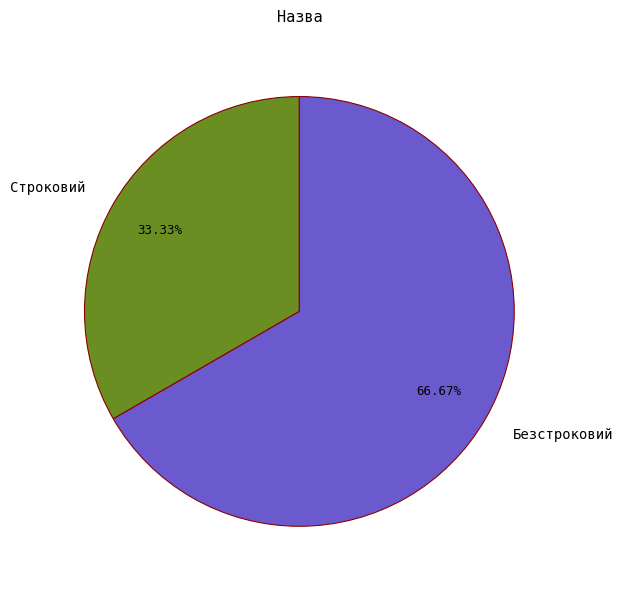

What is the ratio of the value at Строковий to the value at Безстроковий?

0.5